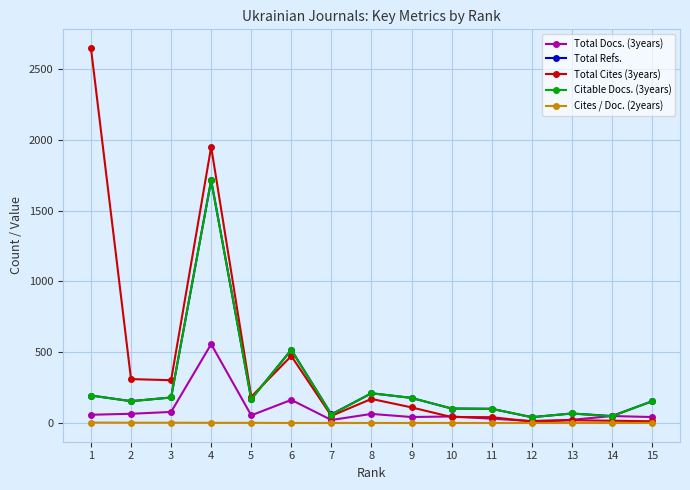

Which series has the largest total across all categories?

Total Cites (3years)